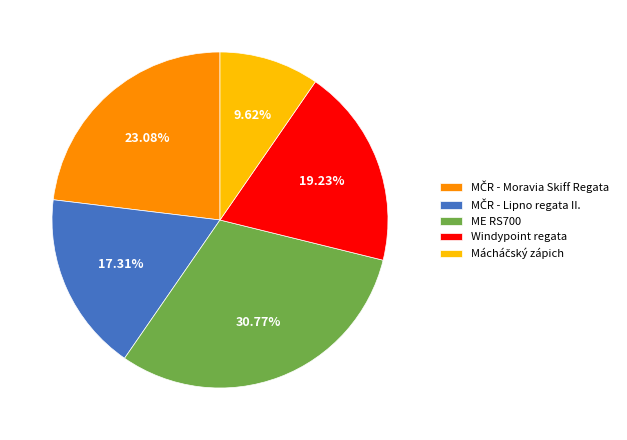

How many segments does this pie chart have?

5